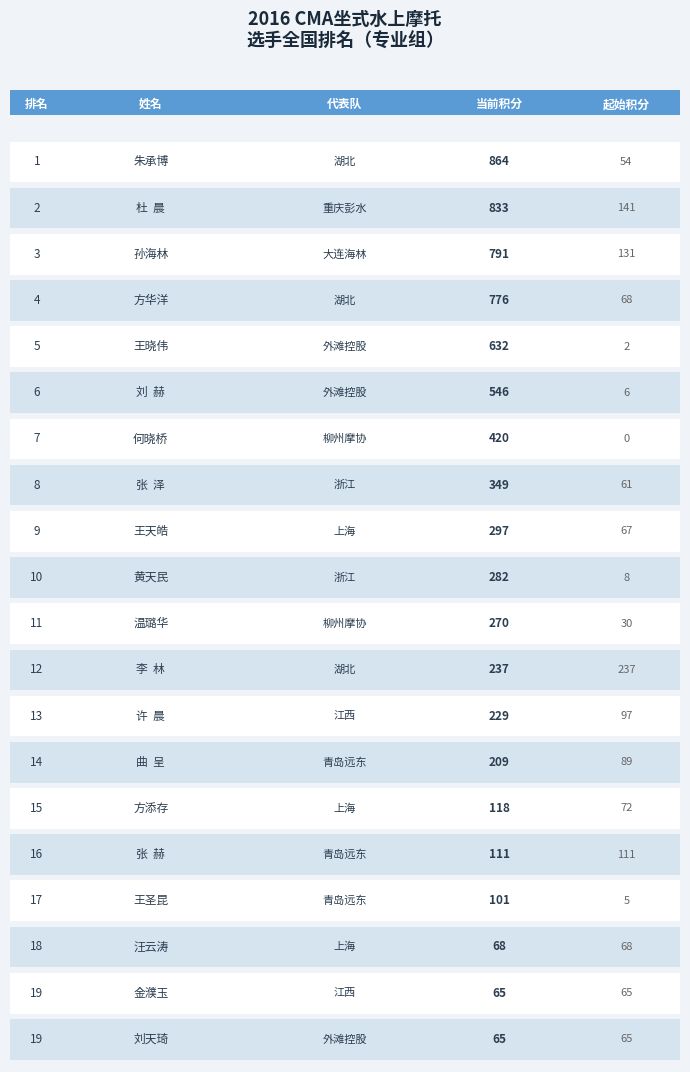

At which label does 当前积分 first exceed 282?

朱承博